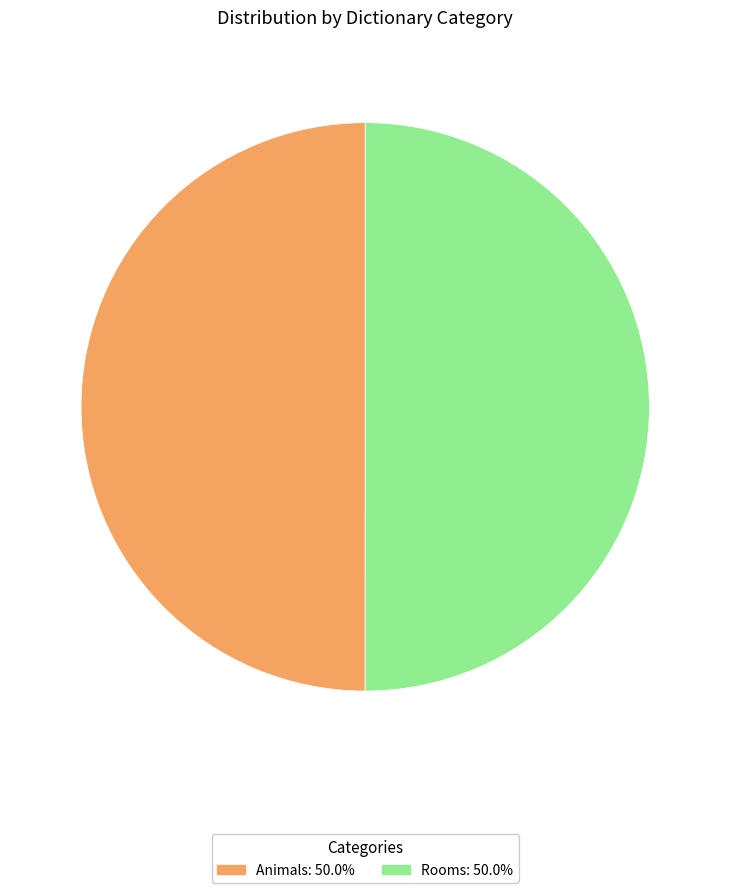

Do Rooms and Animals together represent more than half of the pie?

Yes